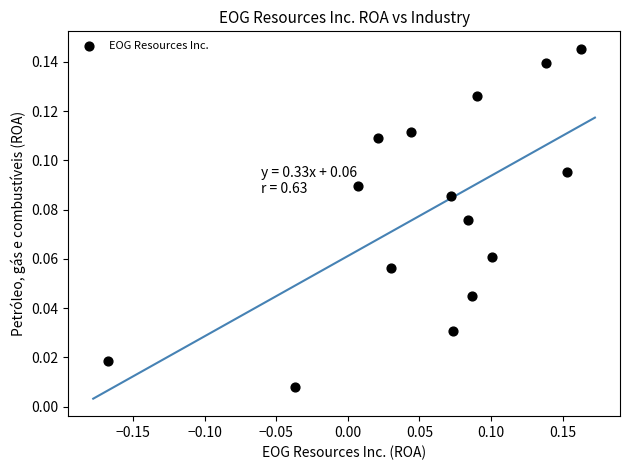

What is the range of X values (max minus min)?

0.3